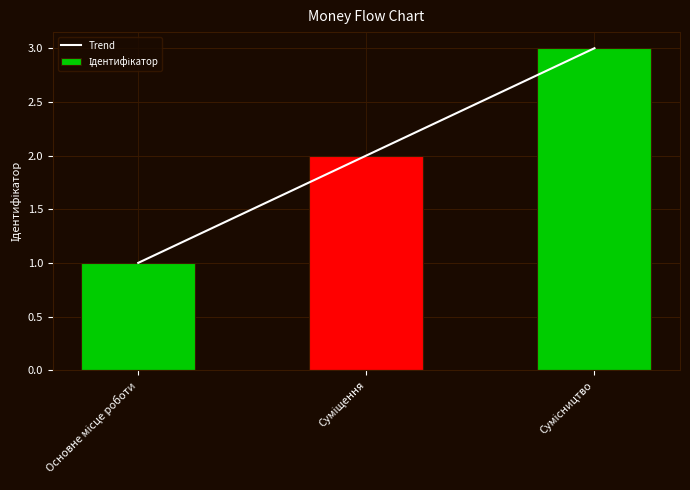

Read the Trend value at Суміщення.

2